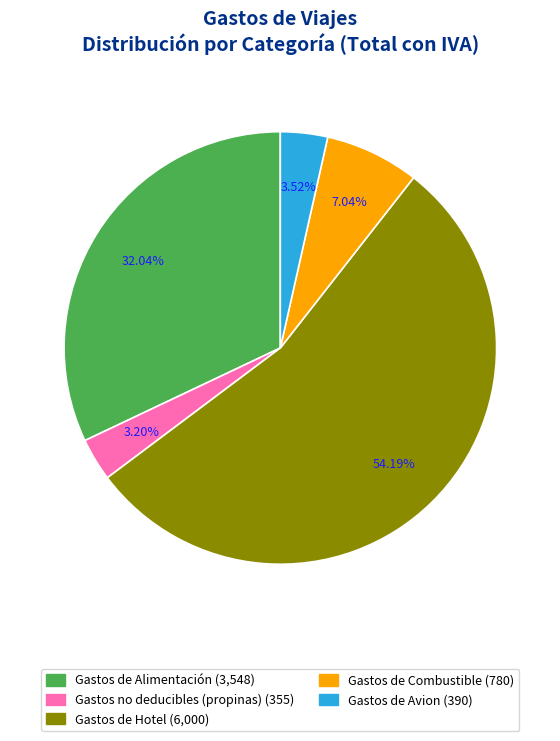

Which slice is the largest?

Gastos de Hotel